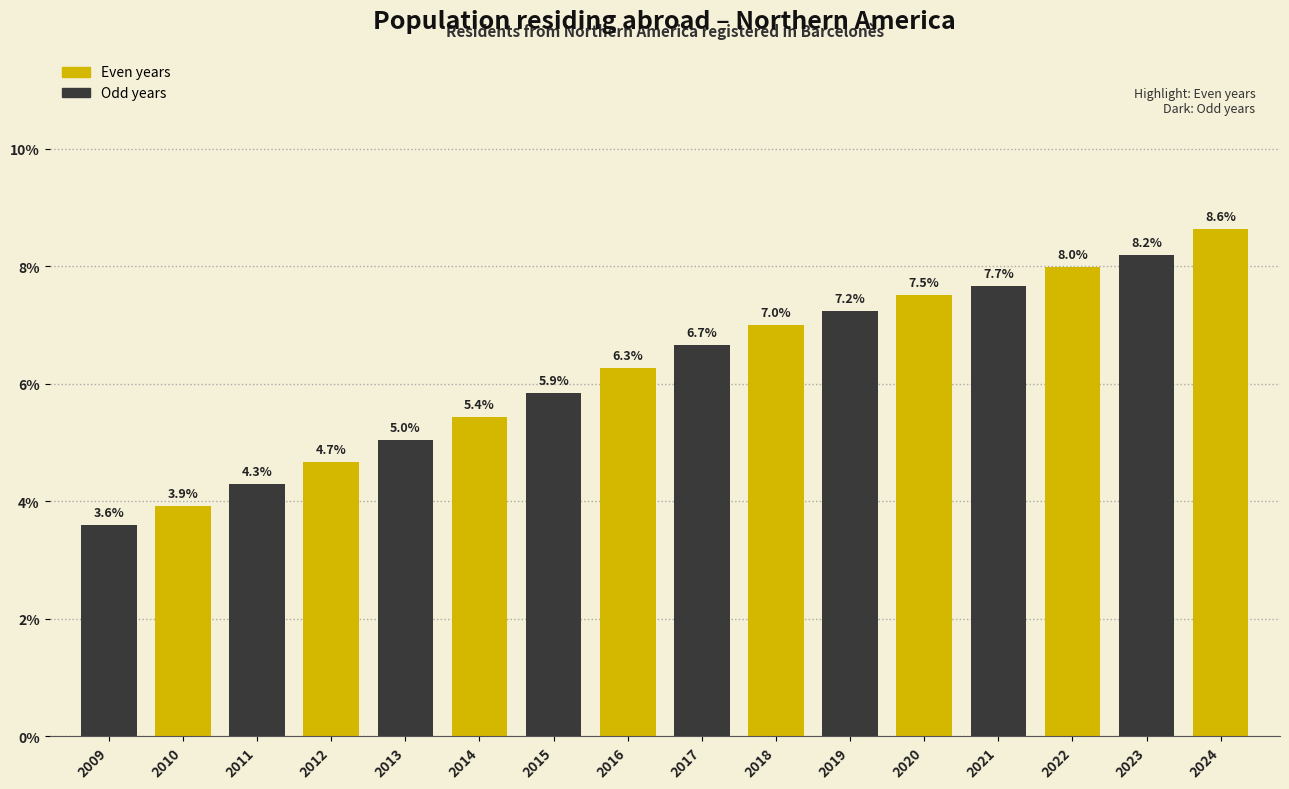

Reading right to left, extract all data points from this chart.

8.6	8.2	8.0	7.7	7.5	7.2	7.0	6.7	6.3	5.9	5.4	5.0	4.7	4.3	3.9	3.6